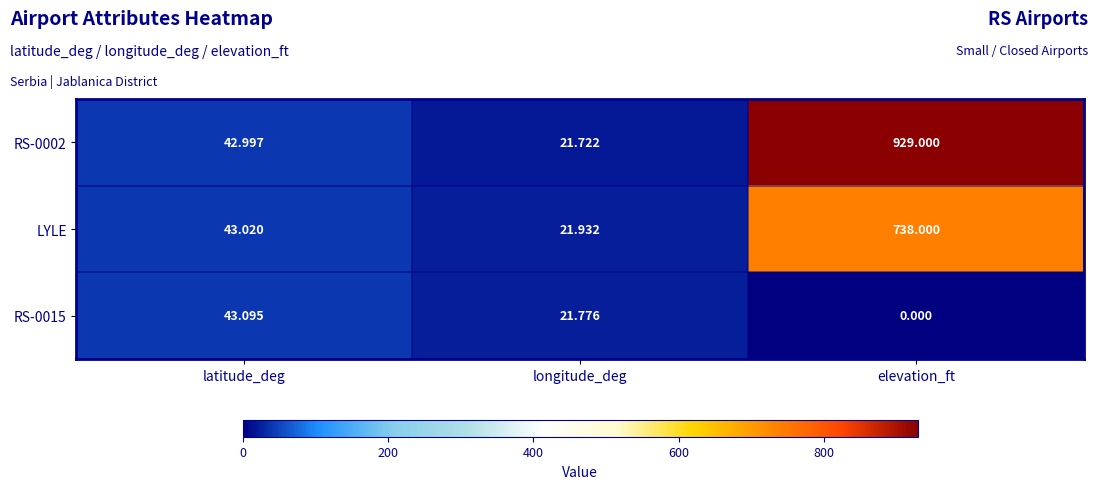

Is the value of RS-0002 at elevation_ft greater than the value of LYLE at elevation_ft?

Yes